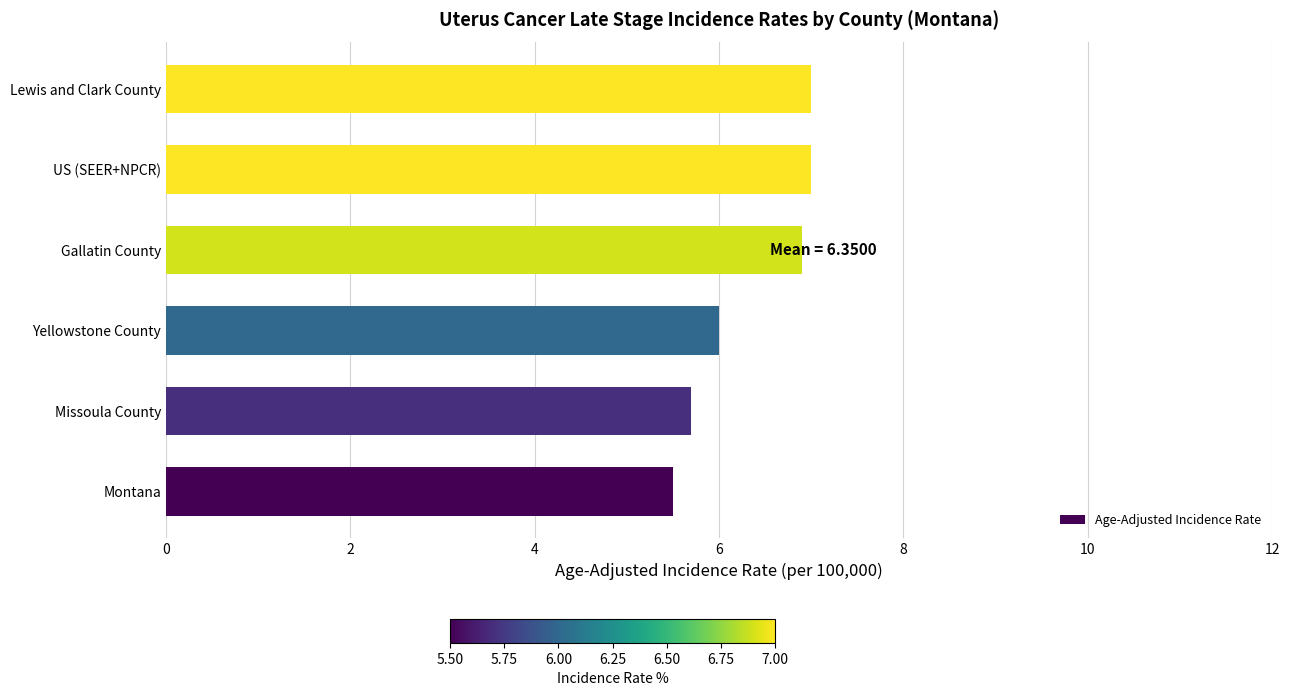

The value at Yellowstone County is 2.3. True or false?

False